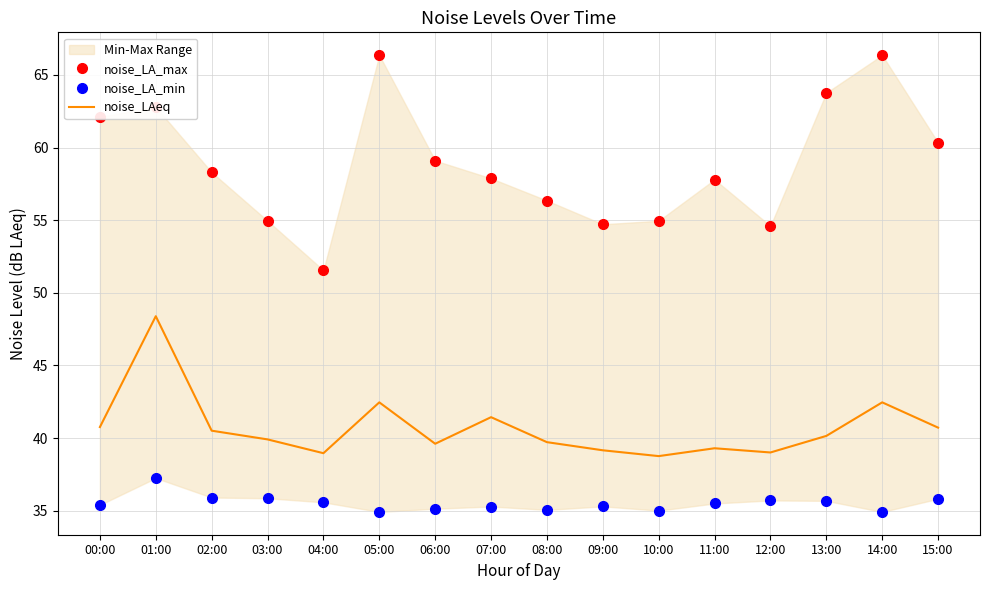

How many values in the noise_LA_max series exceed 58?

8